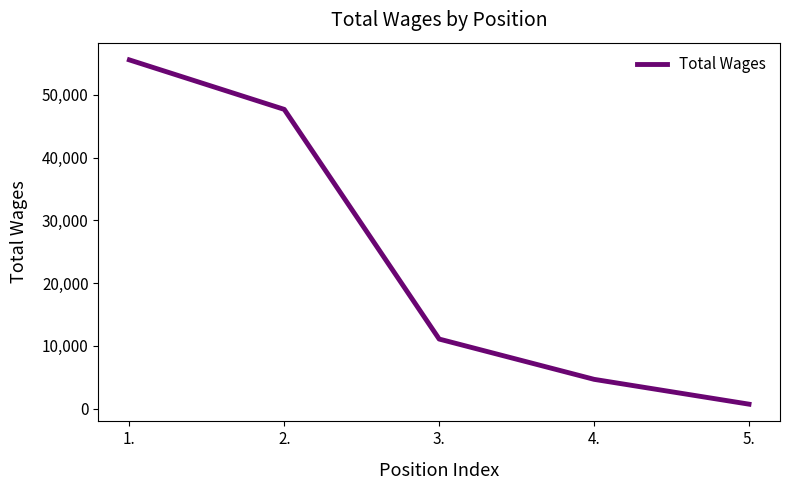

At which label does the data first exceed 11074?

1.